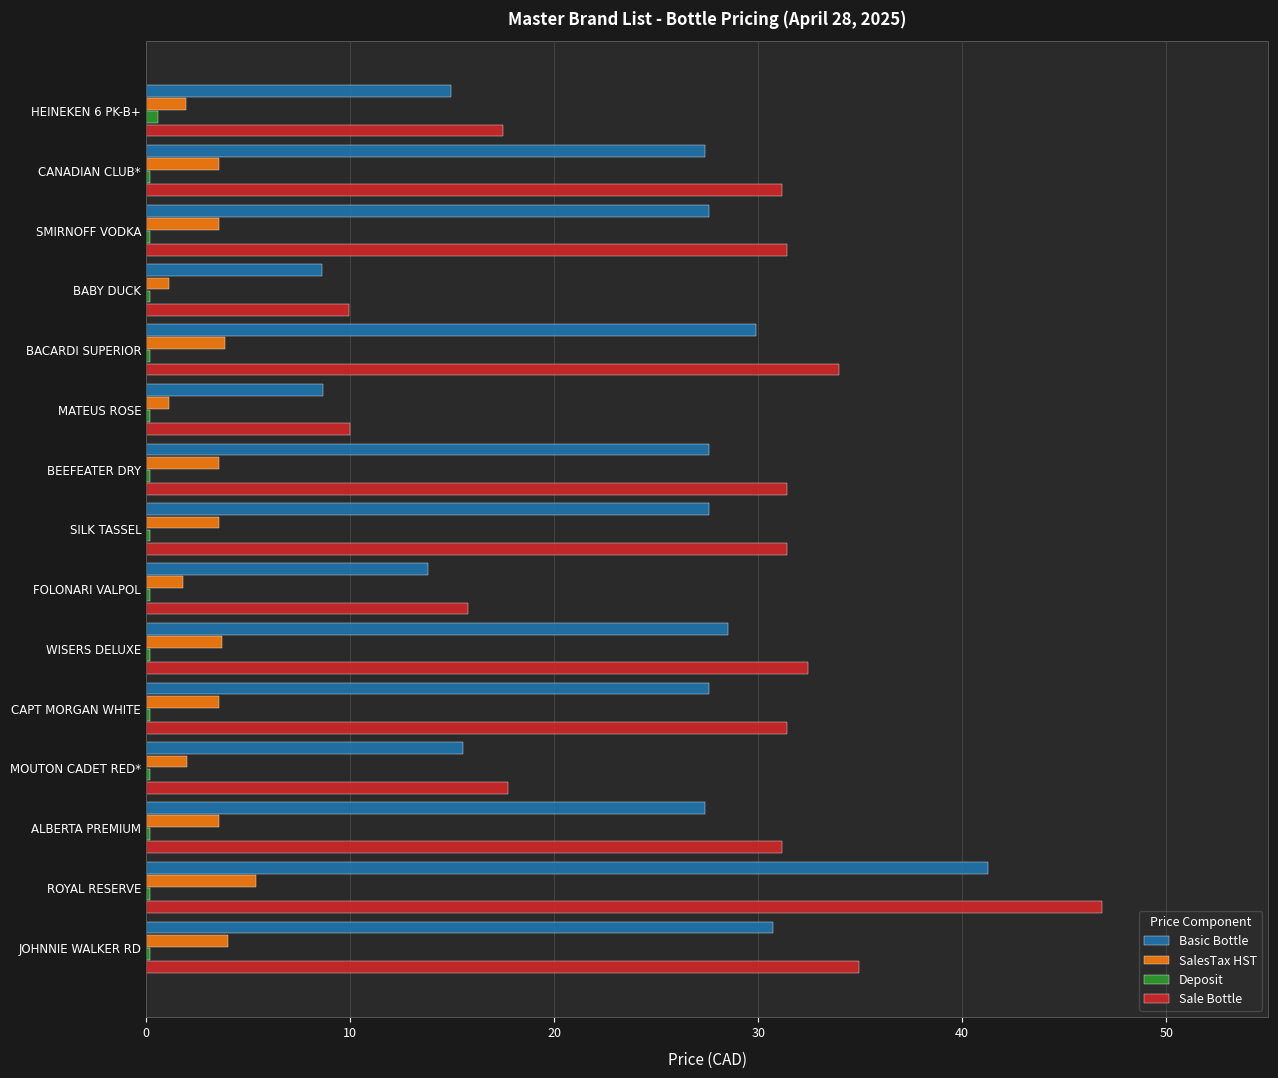

What is the sum of all SalesTax HST values?

46.4